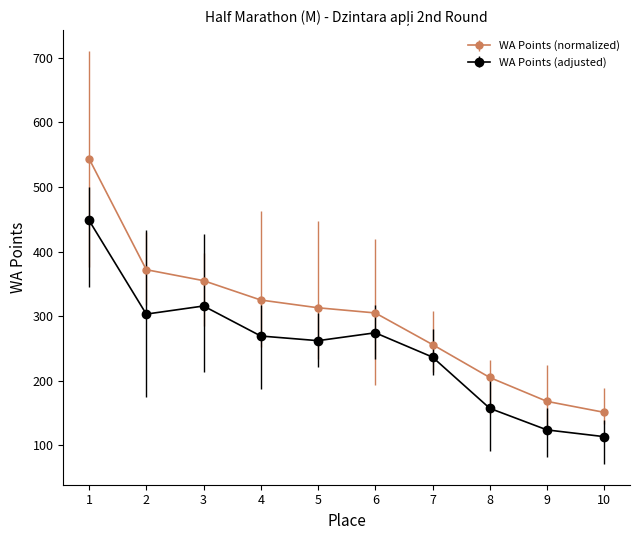

Which series changed the most between 3 and 4?

WA Points (adjusted)